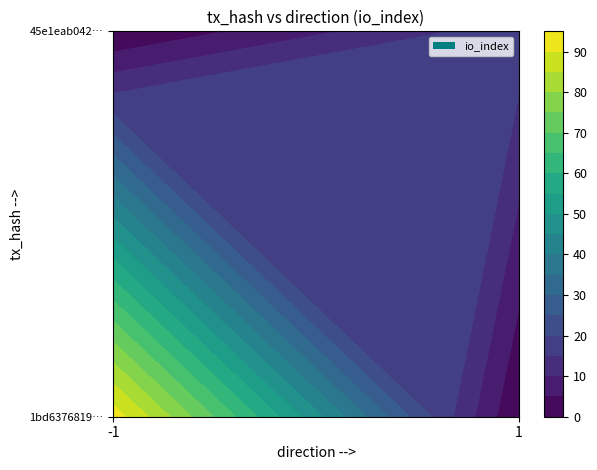

What is the greatest value displayed?

93